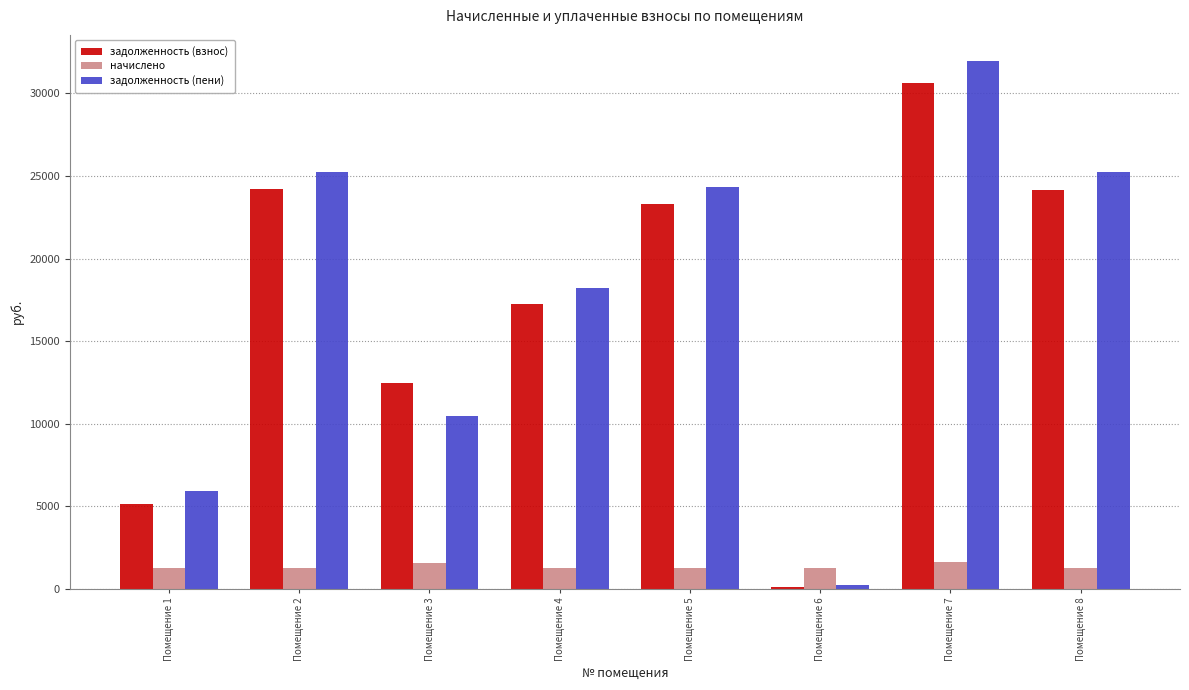

Are the bars horizontal?

No